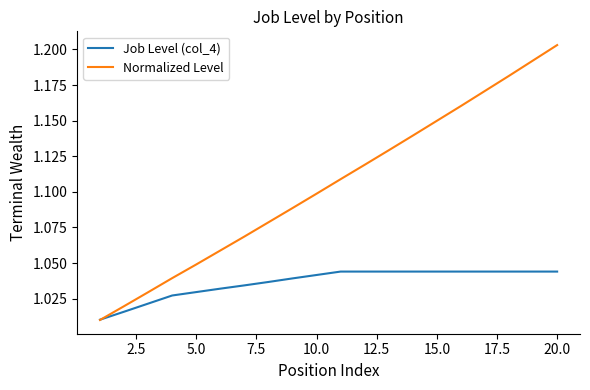

Rank the series by their average value, from highest to lowest.

Normalized Level, Job Level (col_4)